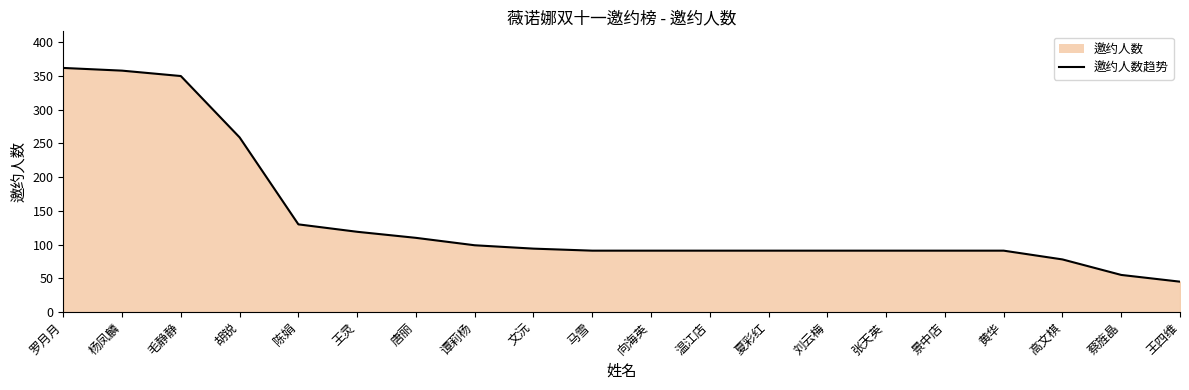

What value does the data have at 温江店, to the nearest 50?

100